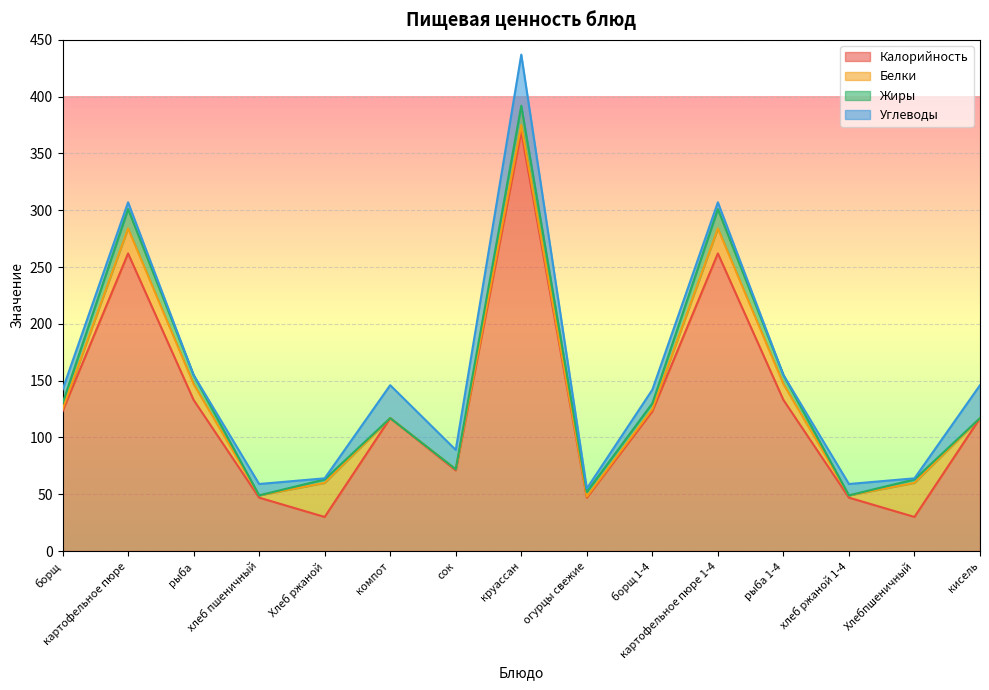

Which series ends up on top after the final intersection of Белки and Жиры?

Белки